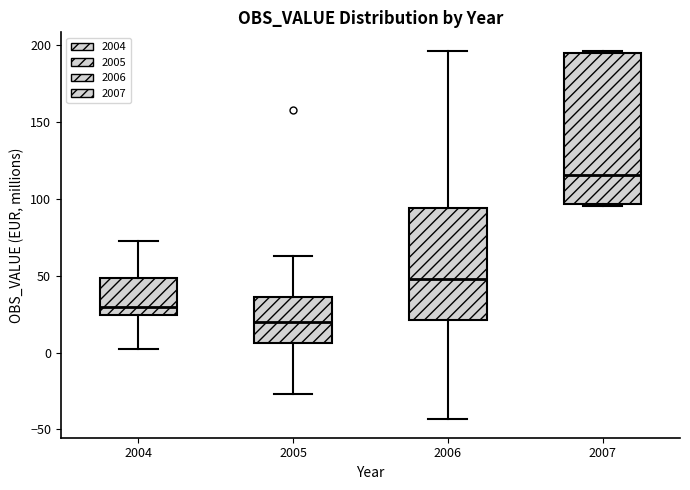

Which box has the lowest median line?

2005